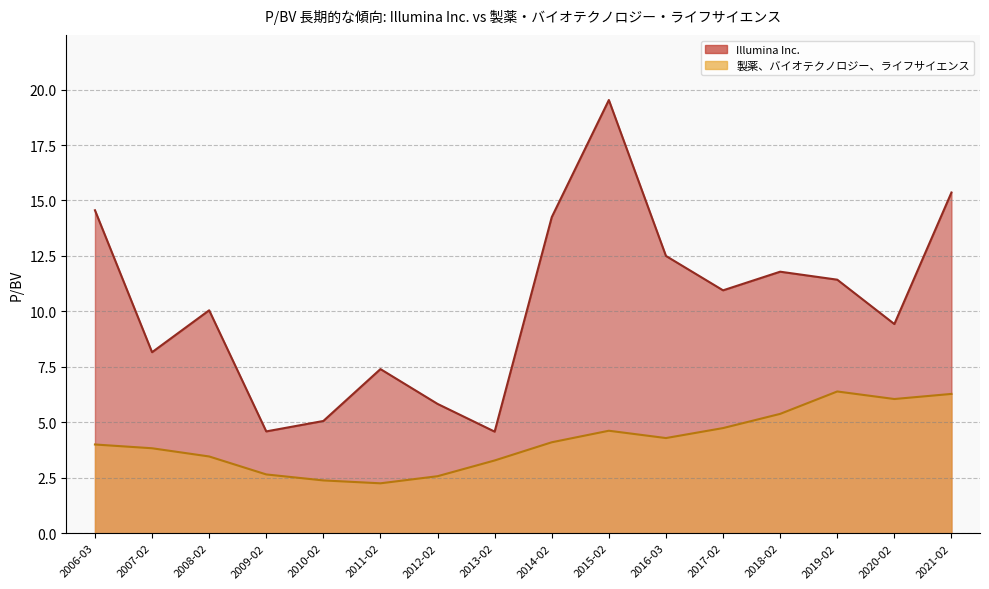

List the series in order of their peak value, highest first.

Illumina Inc., 製薬、バイオテクノロジー、ライフサイエンス